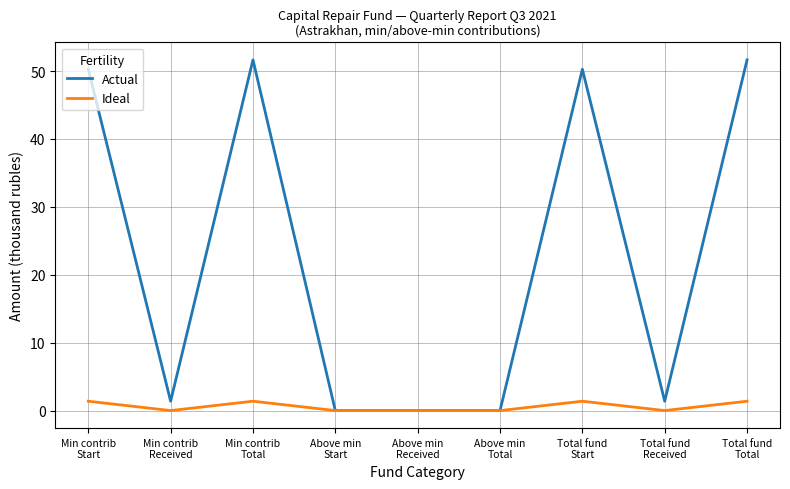

The value of Actual at Total fund
Total is 51.6. True or false?

True